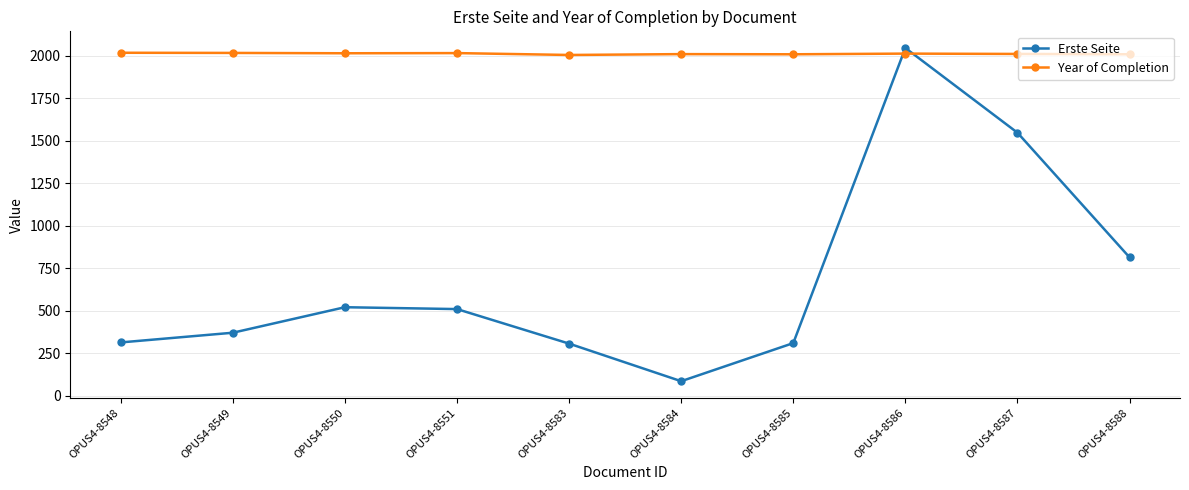

What is the value of the Year of Completion point at the 1st from the left?

2017